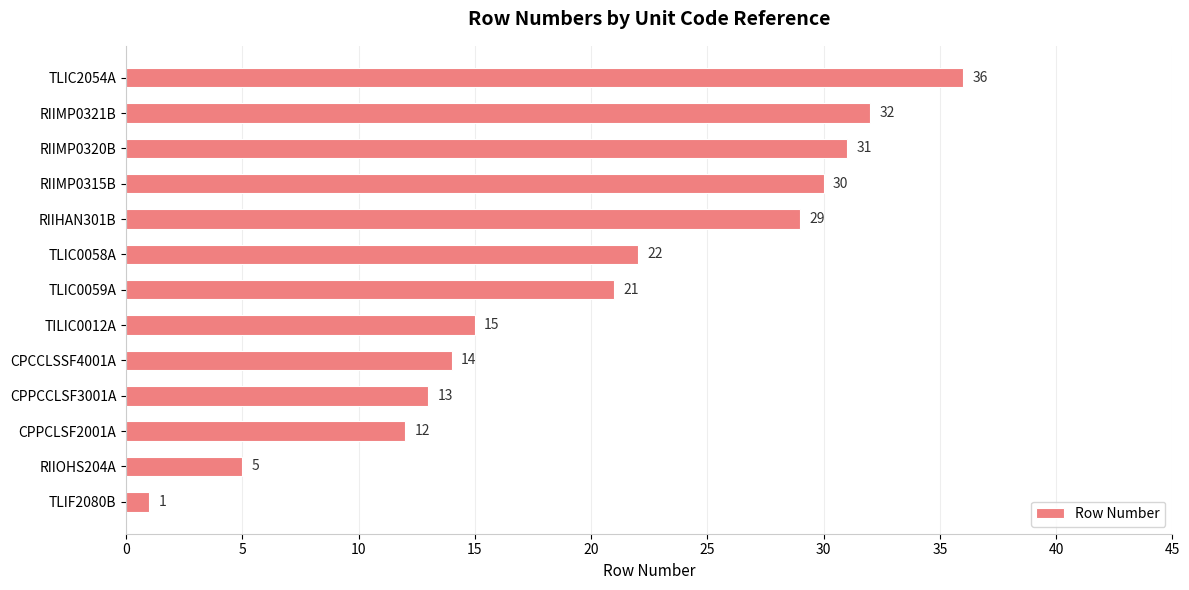

At which label is the value closest to 18?

TILIC0012A